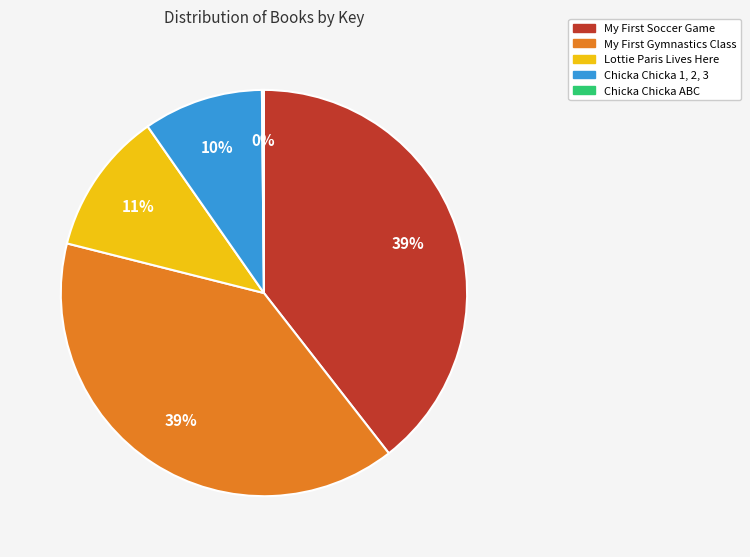

What percentage is the Lottie Paris Lives Here slice, to the nearest percent?

11%